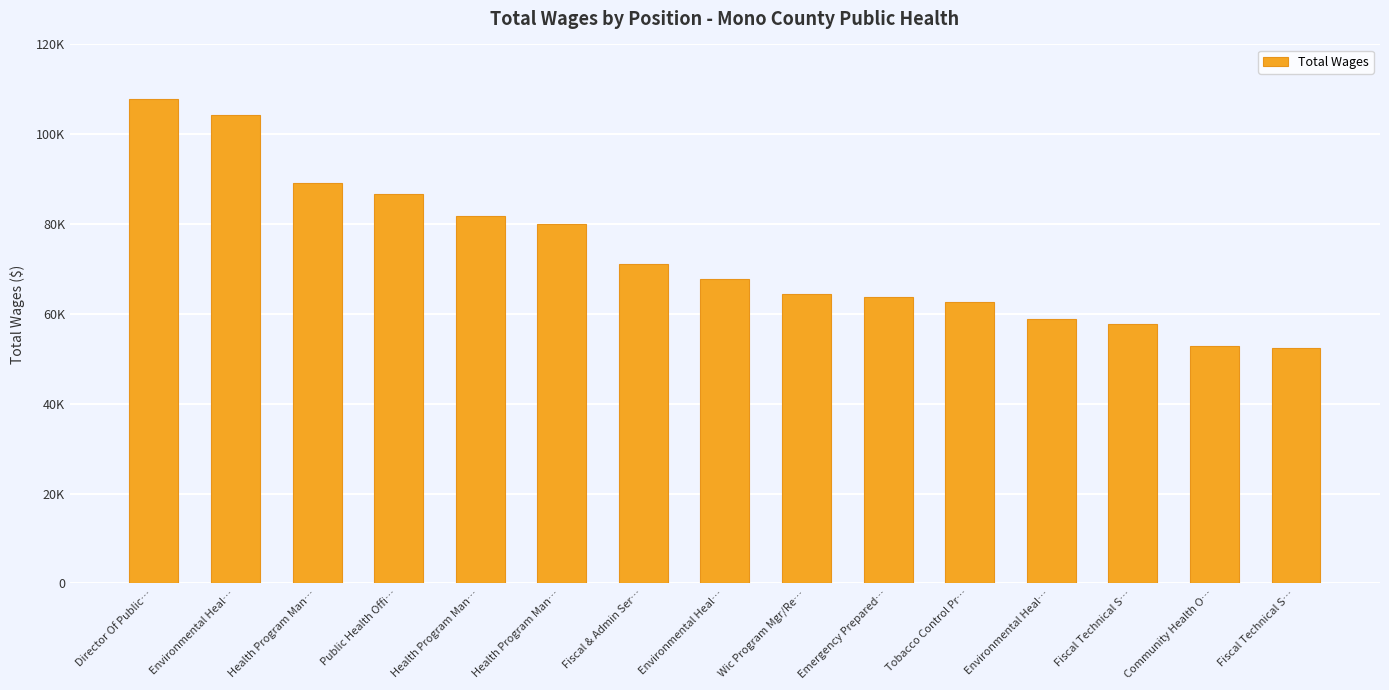

Rank the categories by value from lowest to highest.

Fiscal Technical S…, Community Health O…, Fiscal Technical S…, Environmental Heal…, Tobacco Control Pr…, Emergency Prepared…, Wic Program Mgr/Re…, Environmental Heal…, Fiscal & Admin Ser…, Health Program Man…, Health Program Man…, Public Health Offi…, Health Program Man…, Environmental Heal…, Director Of Public…